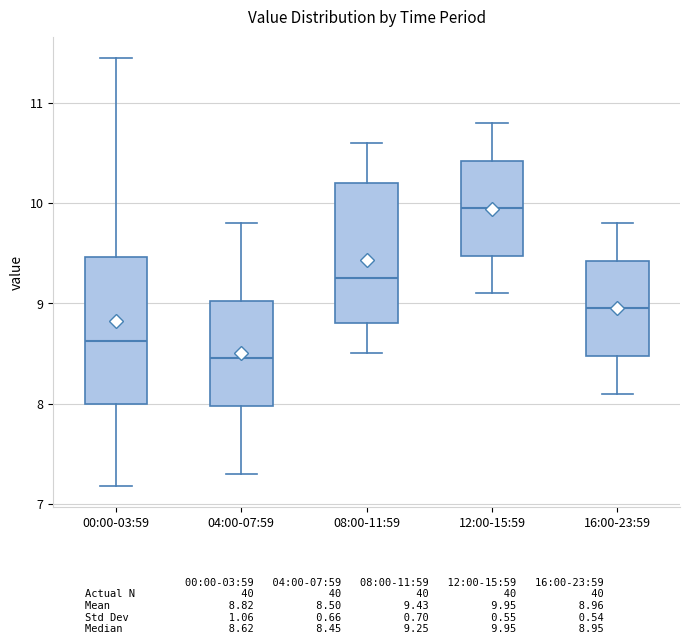

Where is the upper edge of the box for 12:00-15:59 on the y-axis? The values are not printed on the chart, so give them approximately, as read against the axis.

10.4